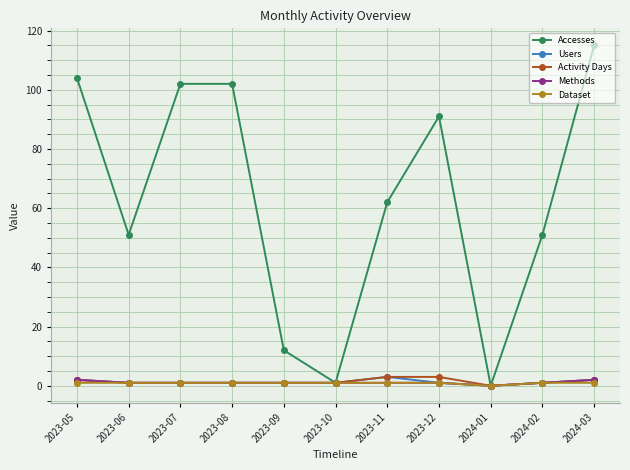

What is the spread (max minus min) of values at 2023-12?

90